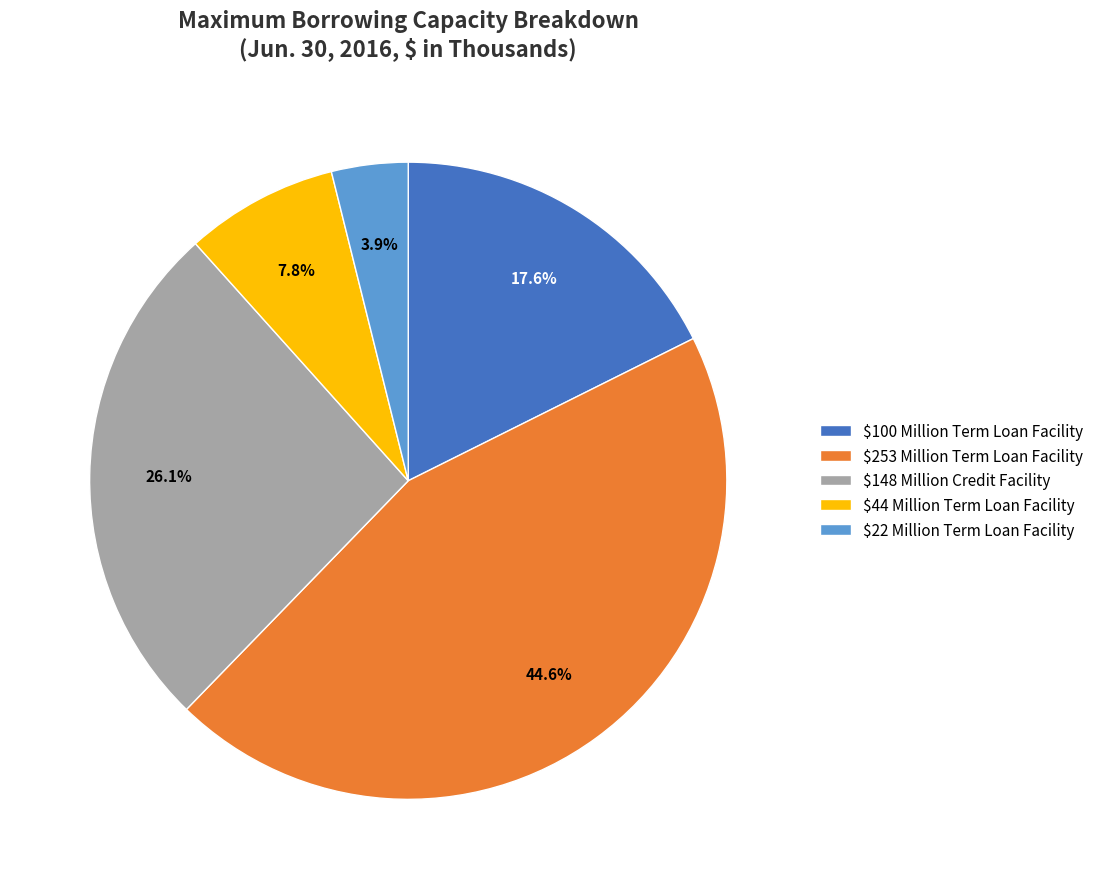

Does $253 Million Term Loan Facility represent more than half of the total?

No